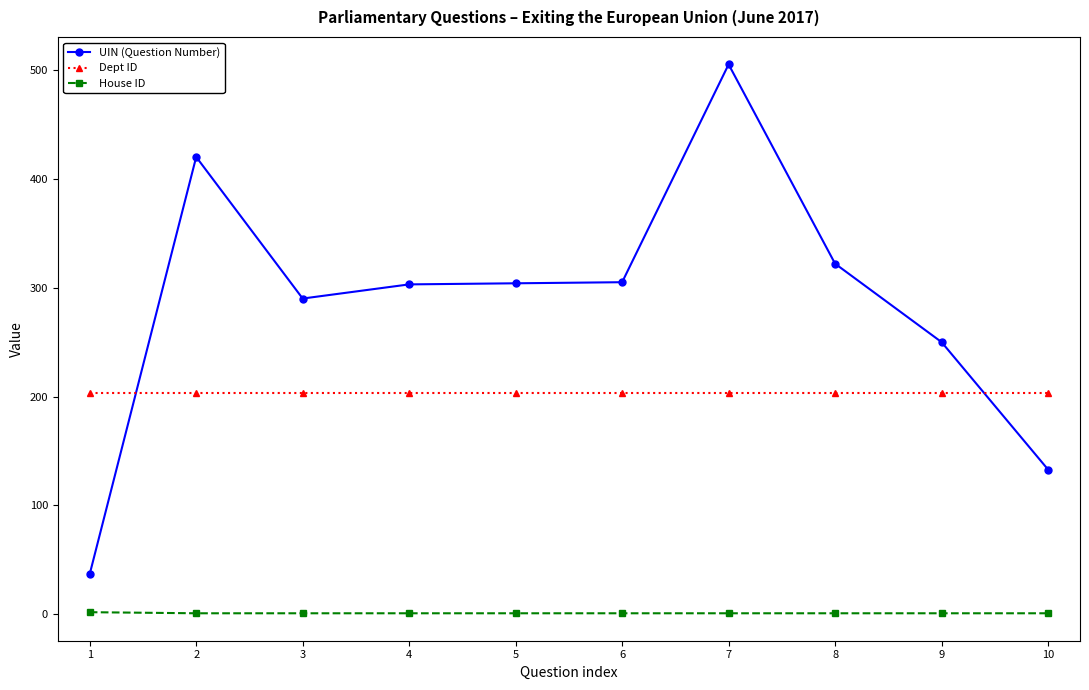

Where do UIN (Question Number) and Dept ID first cross each other?

1 and 2